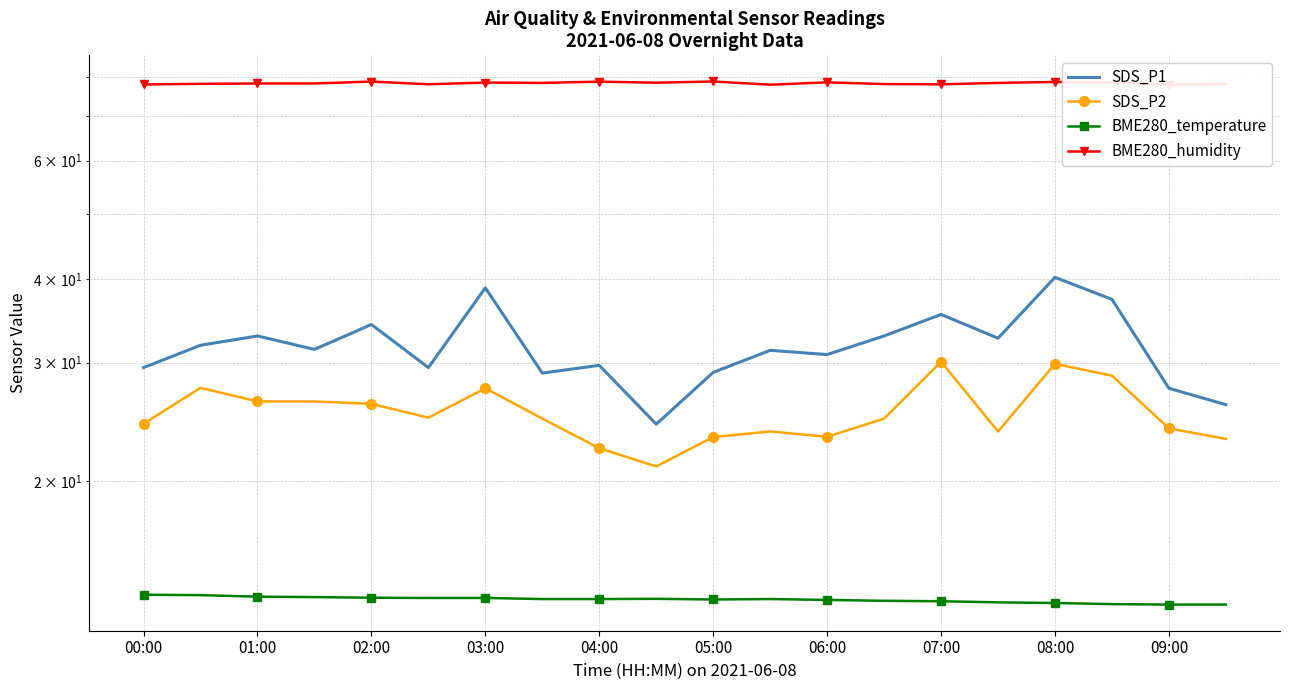

What are all the series names shown in the legend?

SDS_P1, SDS_P2, BME280_temperature, BME280_humidity